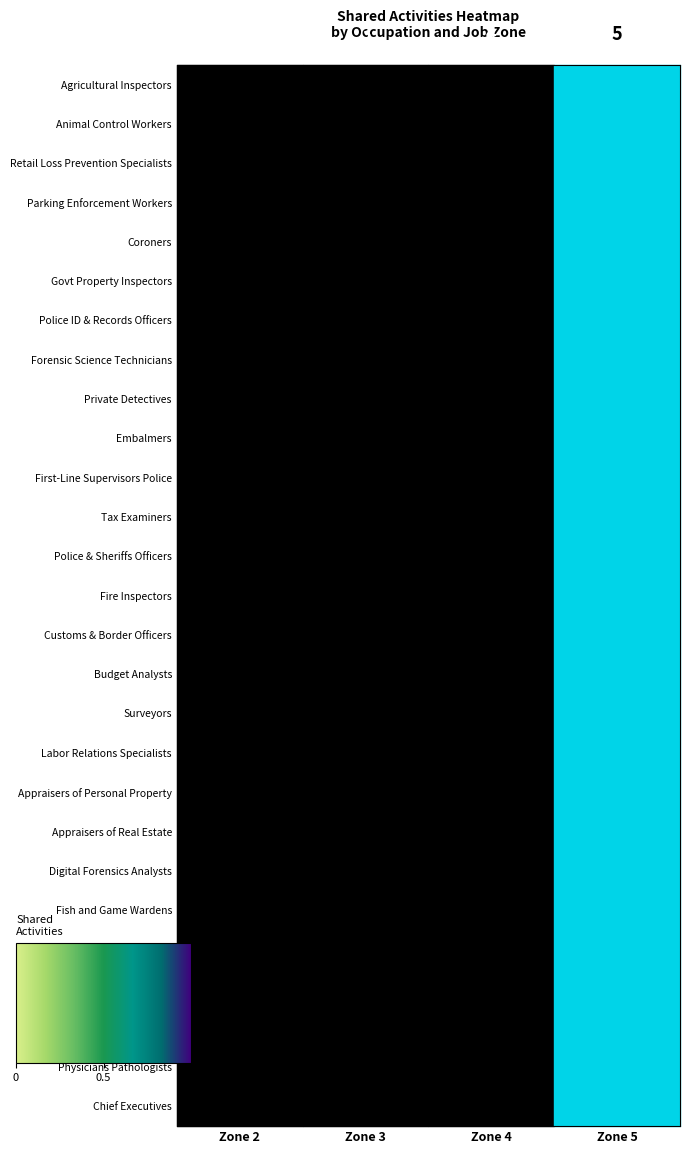

What is the difference between the highest and lowest values at Zone 4?

1